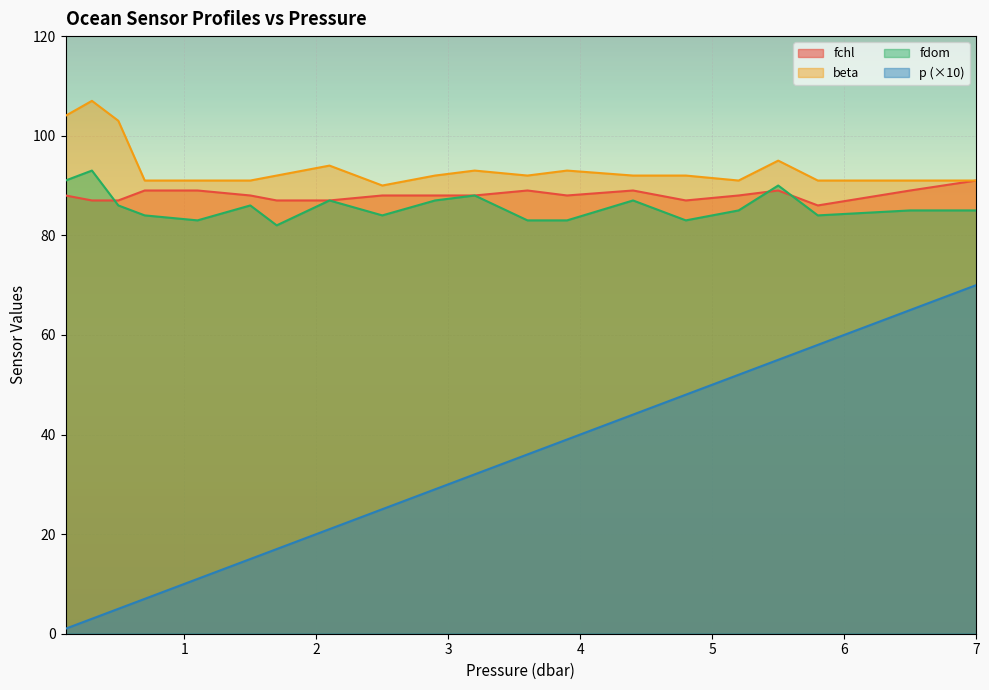

What is the average value of the p series?

32